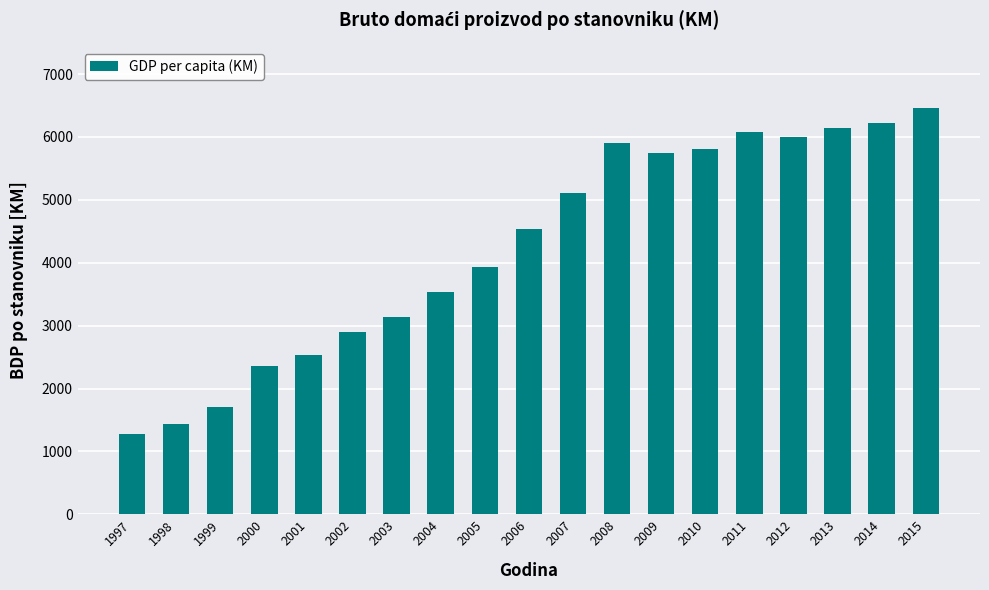

Reading left to right, list all the values displayed in this chart.

1283	1431	1700	2361	2533	2893	3142	3528	3936	4535	5107	5907	5739	5805	6073	6006	6146	6225	6465